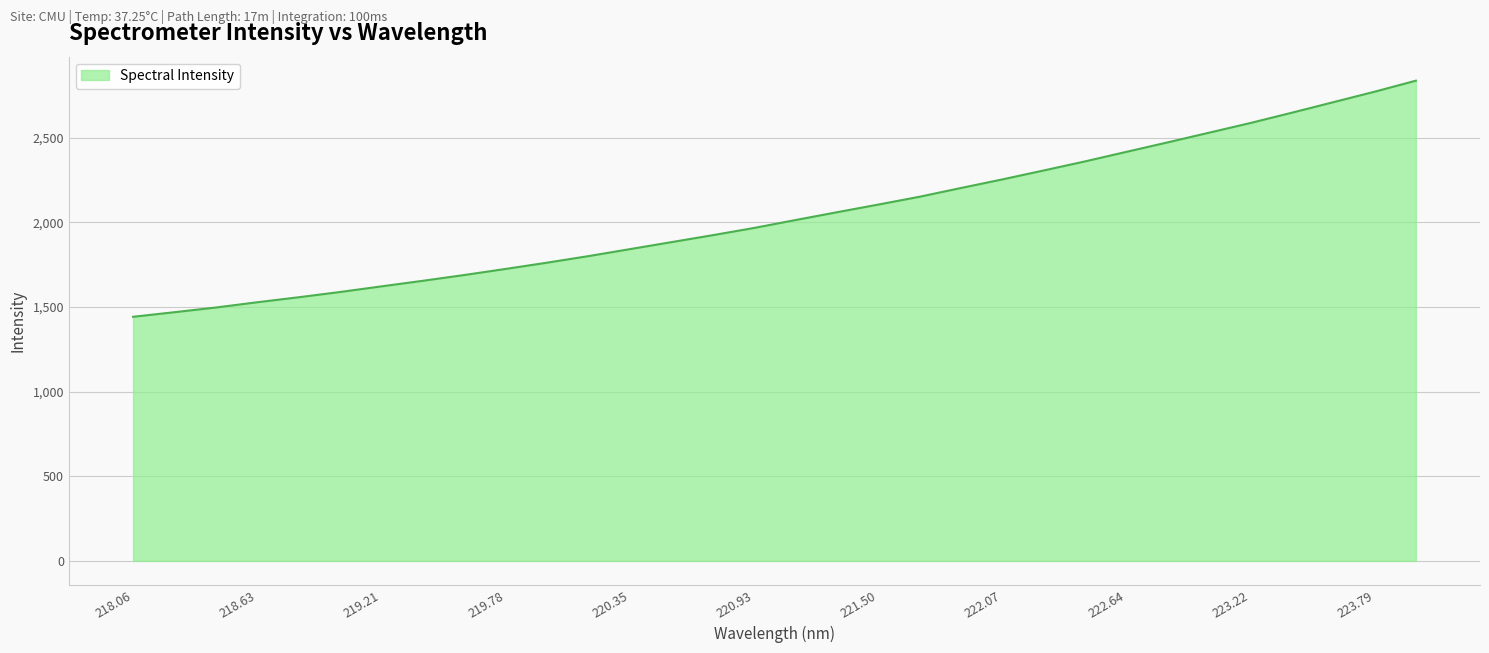

What is the maximum value shown in the chart?

2837.1